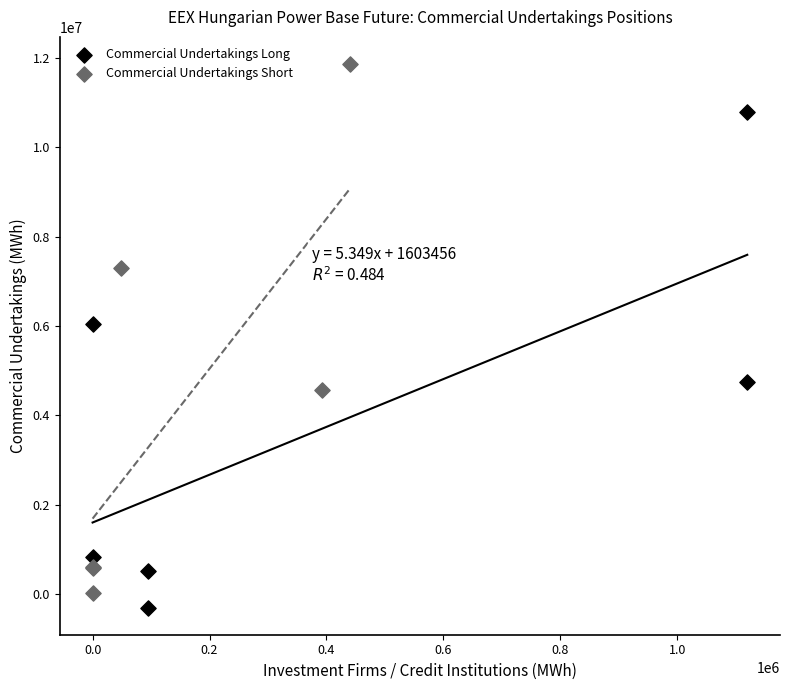

Which series reaches the minimum Y coordinate?

Commercial Undertakings Long